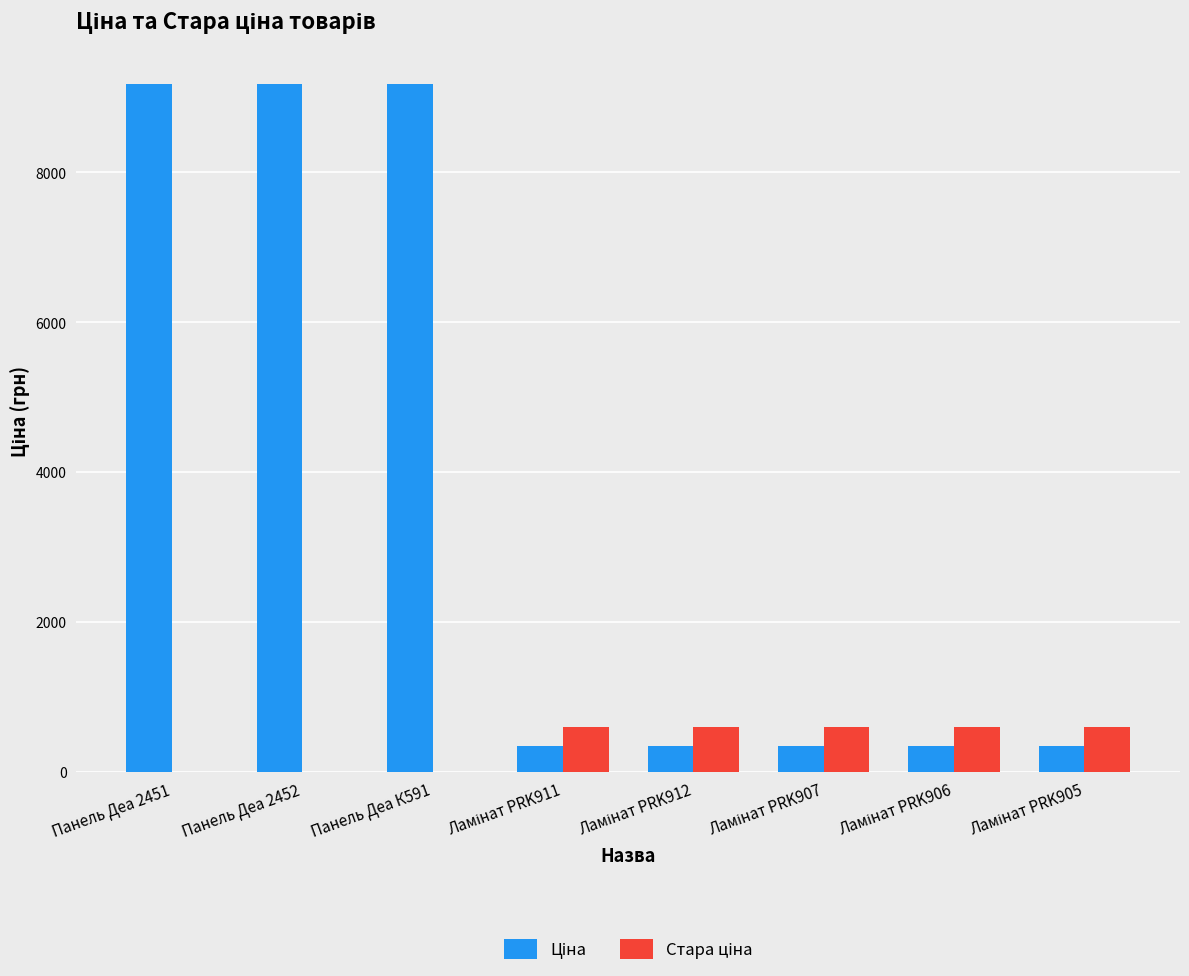

How many distinct data groups are displayed?

2